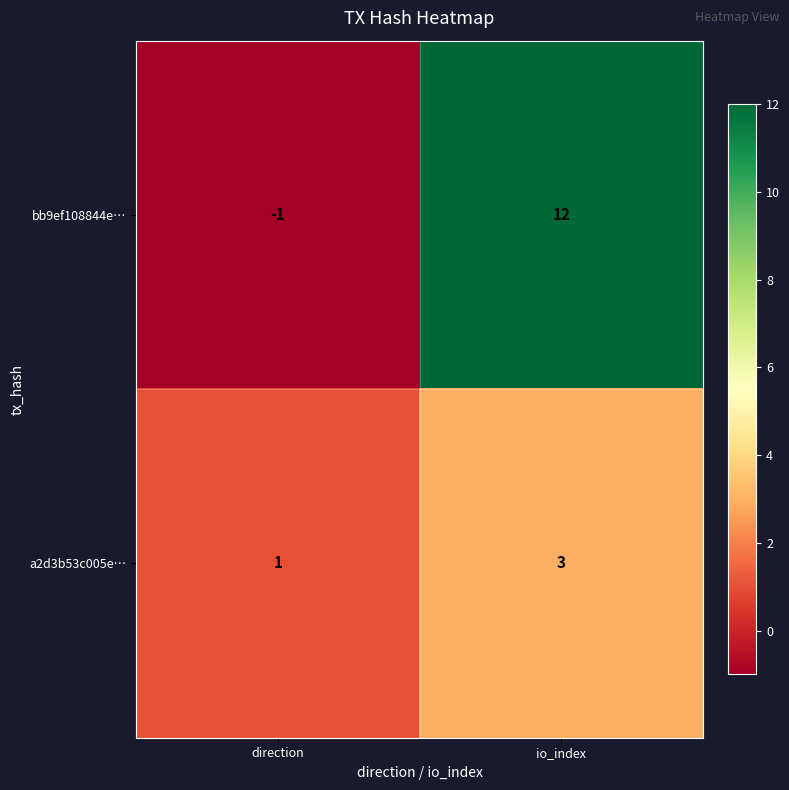

Rank the series by their average value, from highest to lowest.

bb9ef108844e…, a2d3b53c005e…